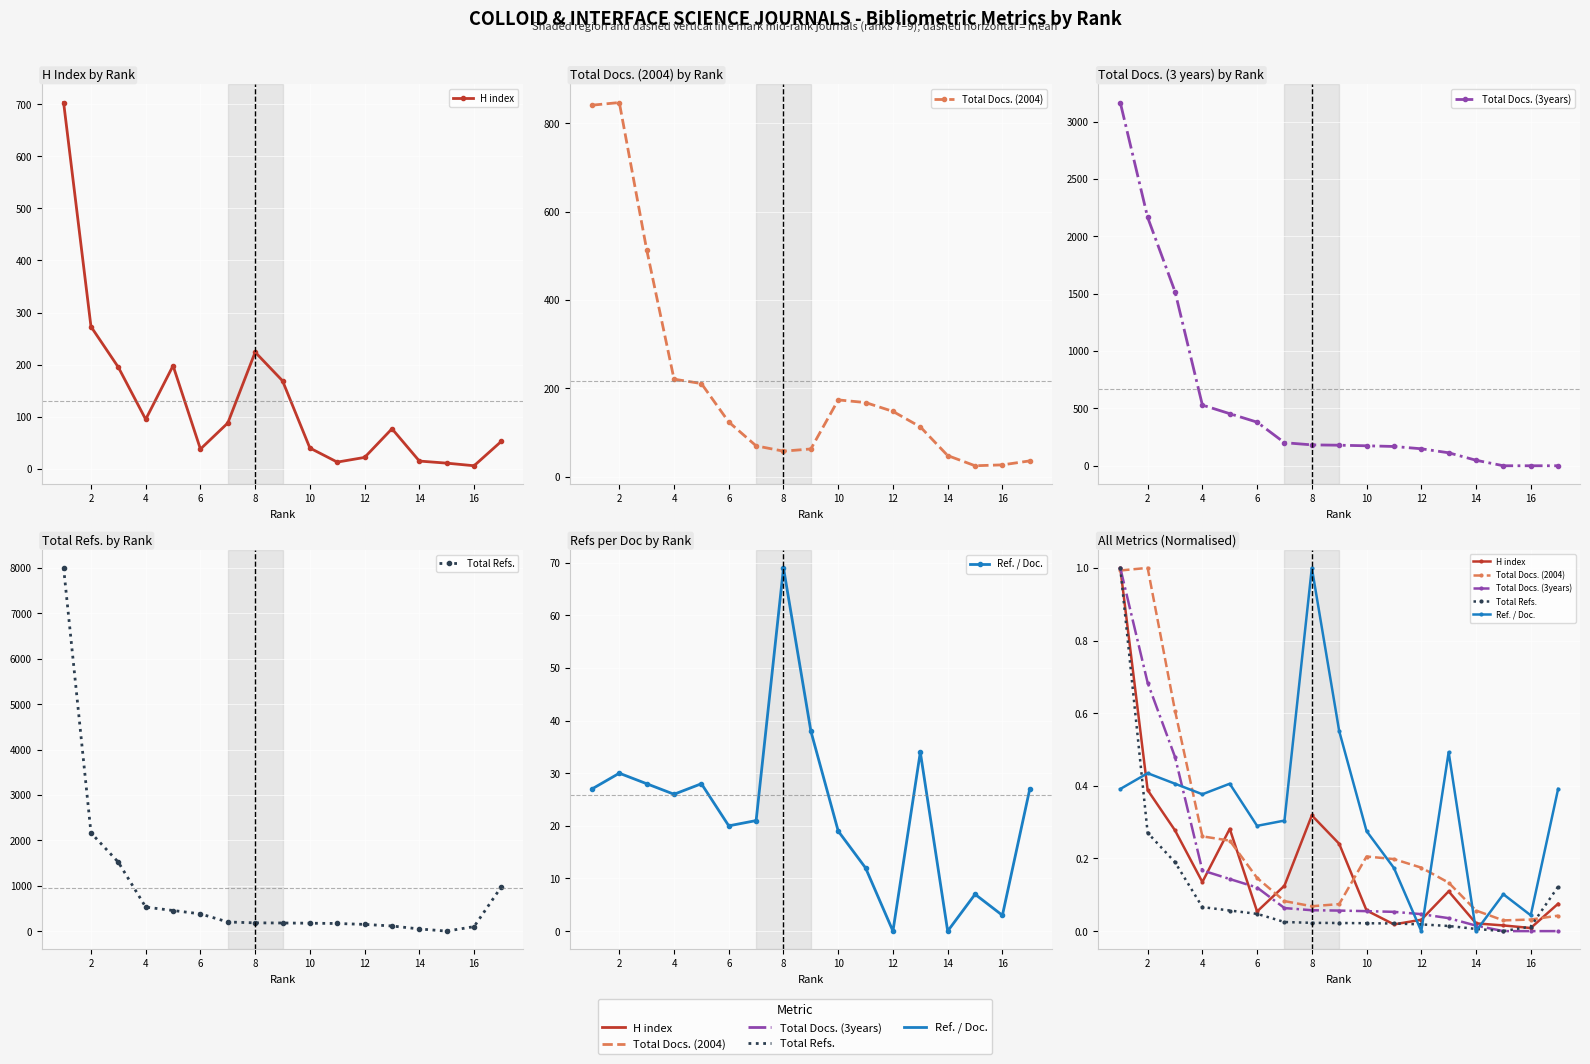

How many lines are shown in the chart?

5